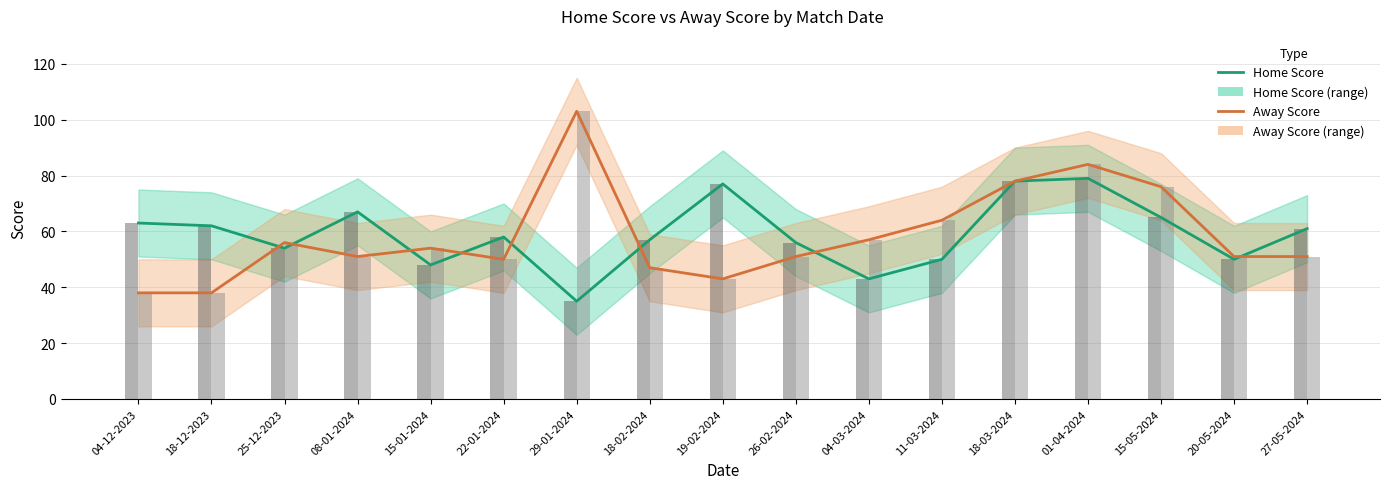

Between 26-02-2024 and 01-04-2024, which series saw the biggest shift?

Away Score